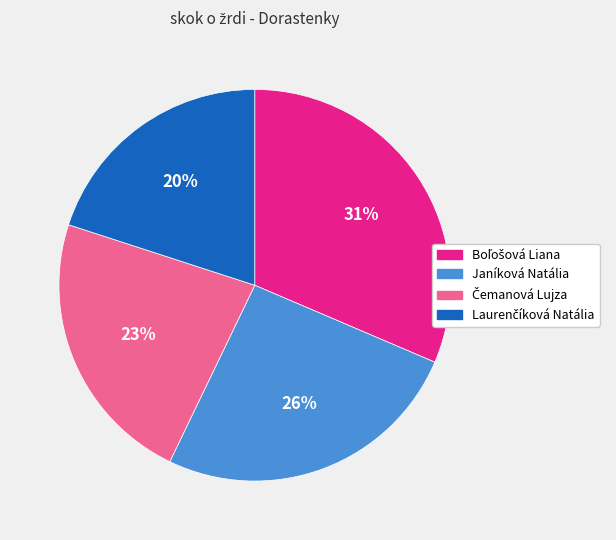

Is it true that Janíková Natália is 38% of the pie?

False